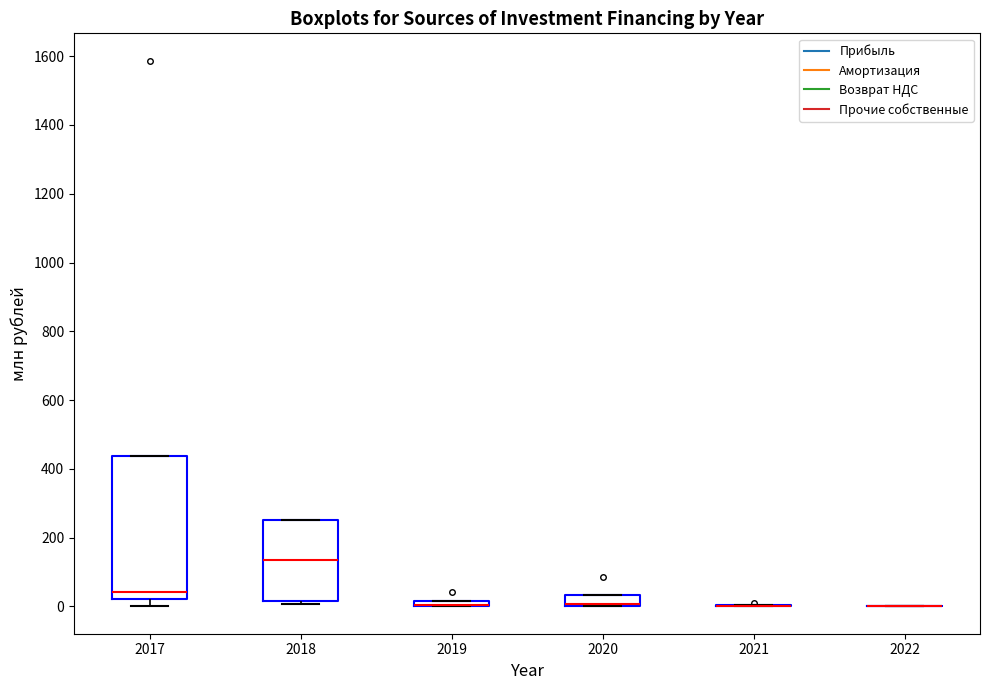

Comparing the boxes themselves (not the whiskers), which one is the tallest?

2017